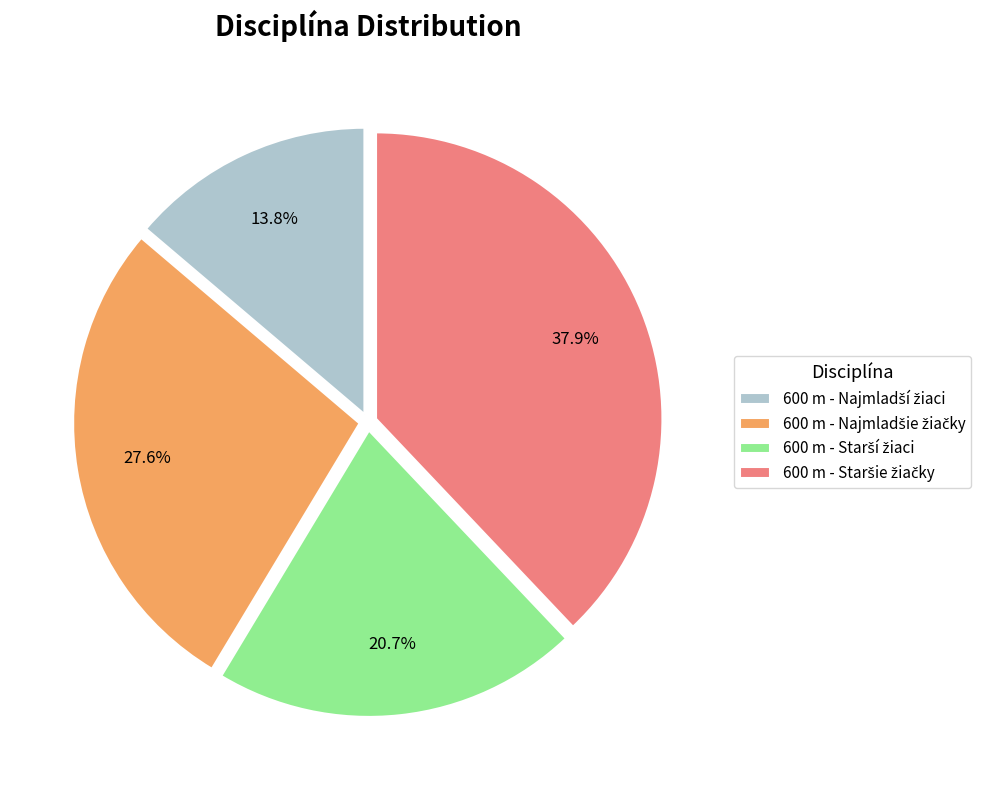

Is there a majority slice in this chart?

No